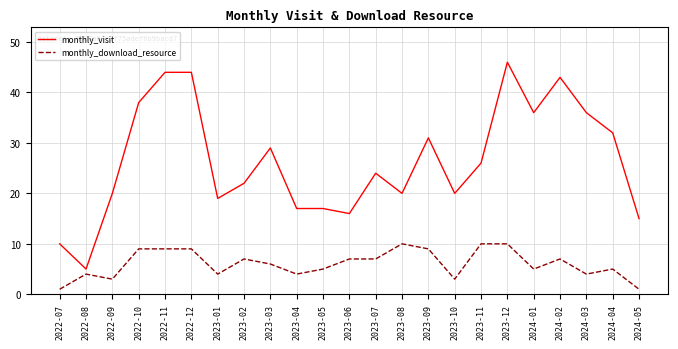

At 2022-07, list the series in order from smallest to largest.

monthly_download_resource, monthly_visit